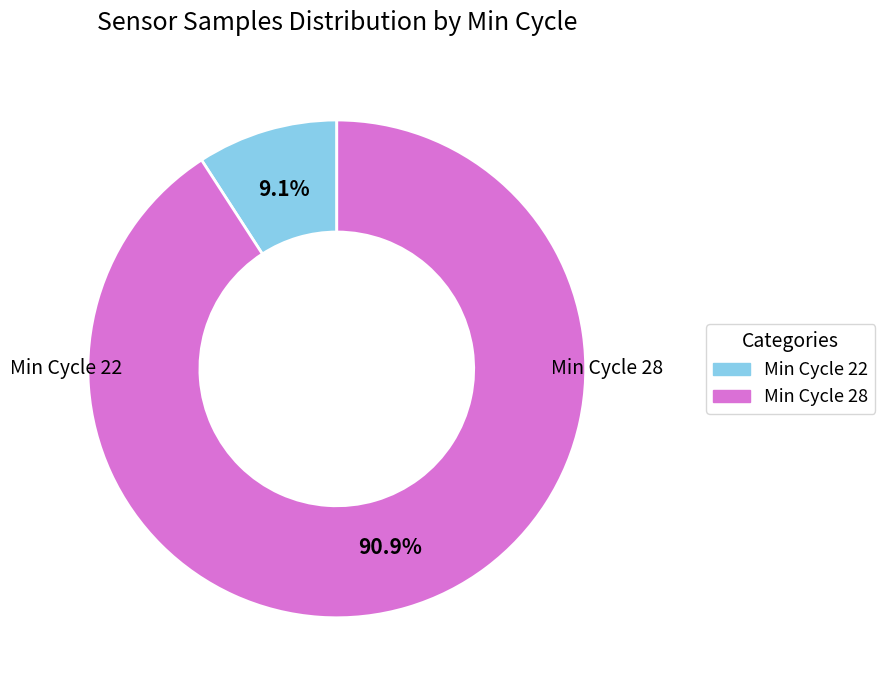

Does any single category account for the majority?

Yes